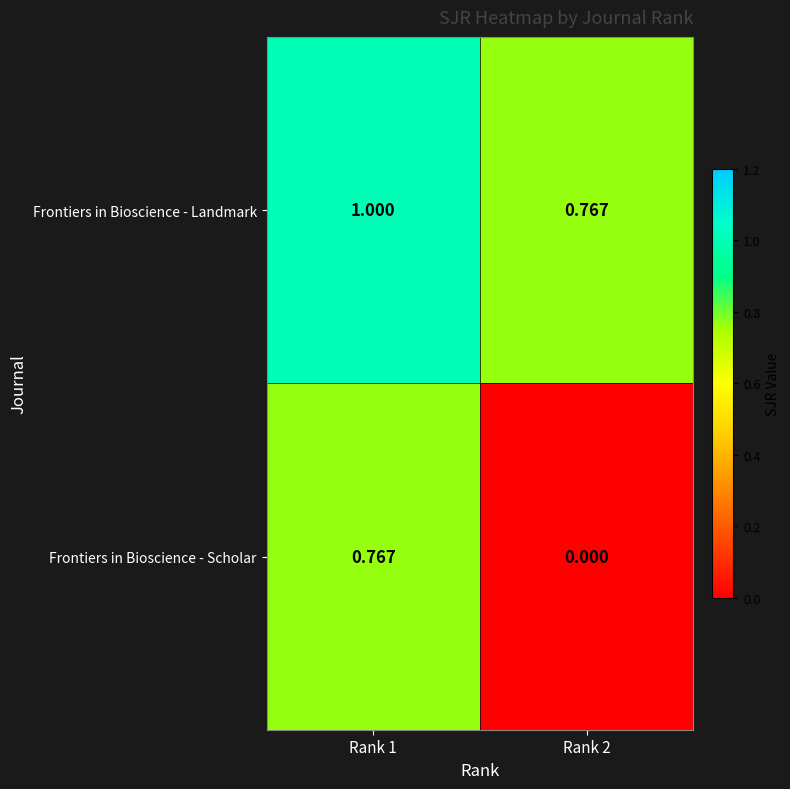

List the series in order of their overall mean, highest first.

Frontiers in Bioscience - Landmark, Frontiers in Bioscience - Scholar